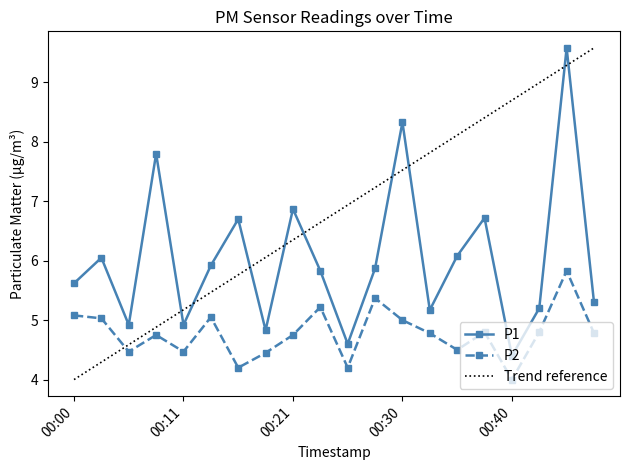

Where is P1 nearest to the value 6?

00:03